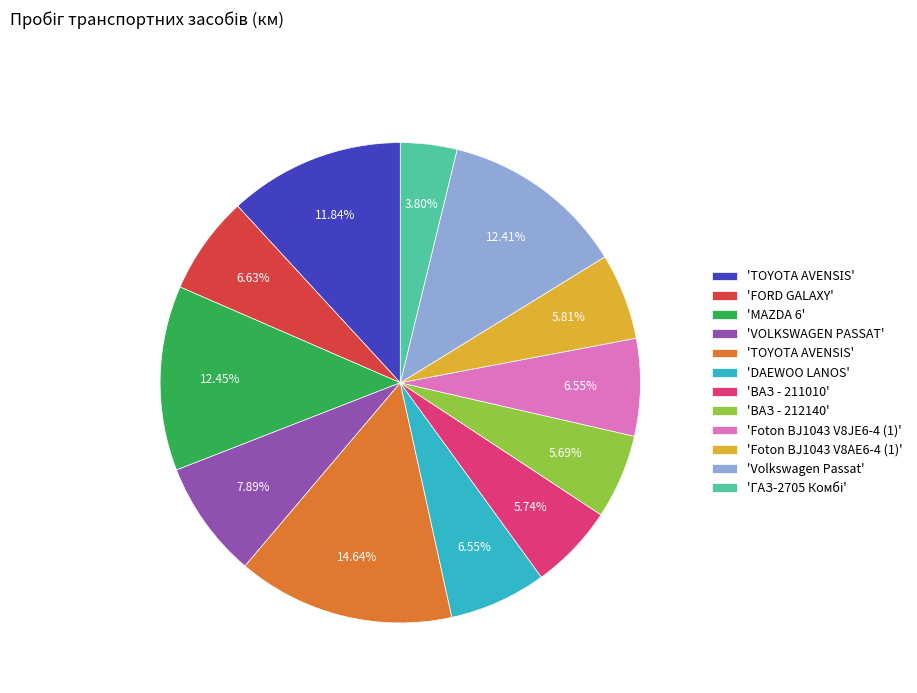

How many slices are in this pie chart?

12